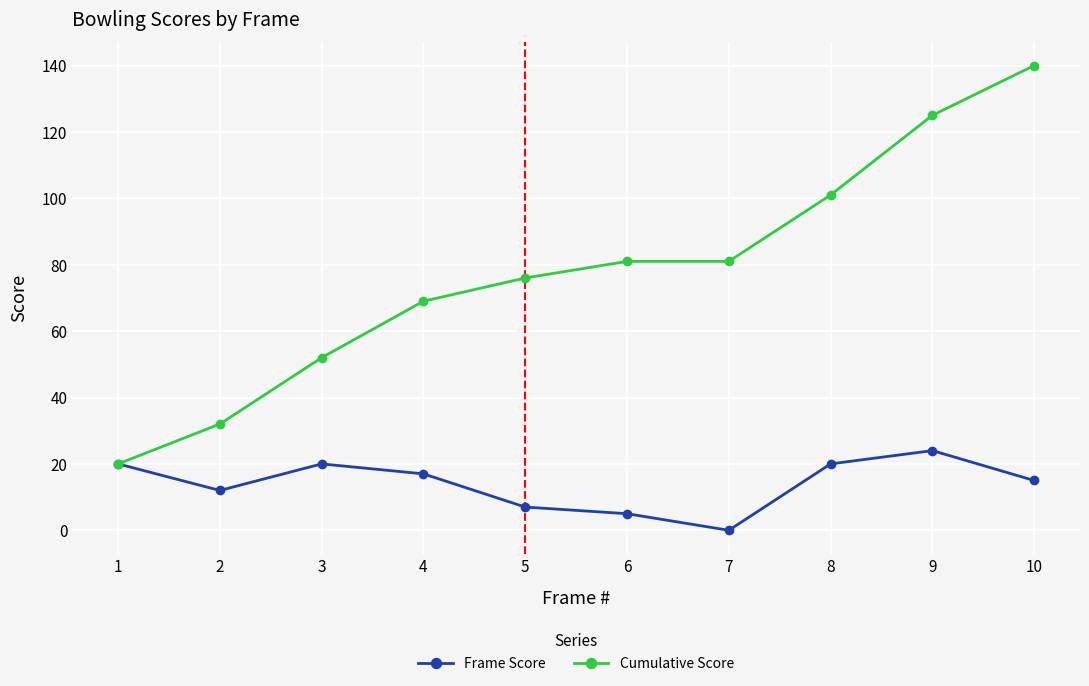

Count the Cumulative Score values in the range 52 to 101.

6